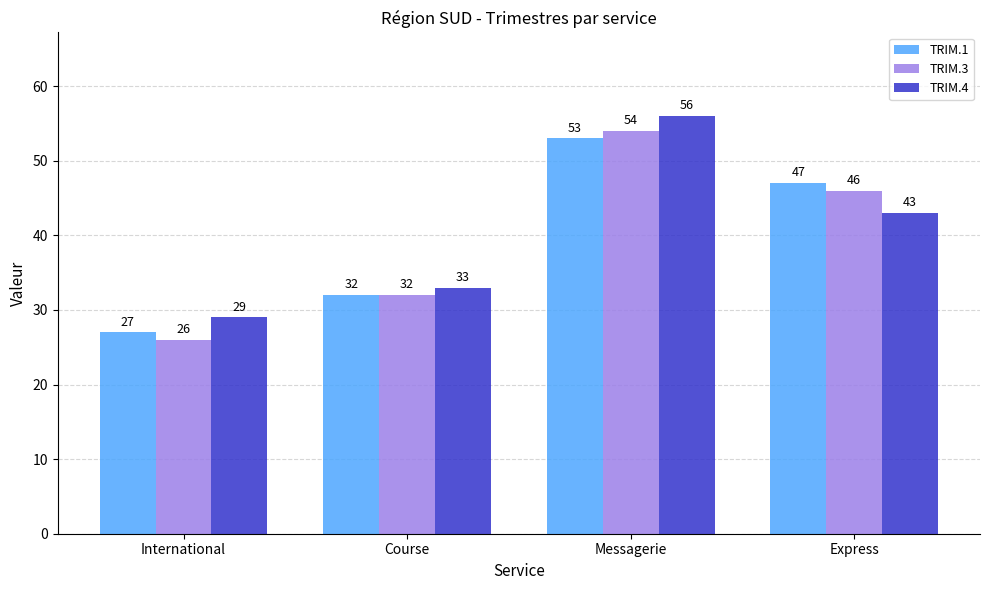

Which series has the widest spread of values?

TRIM.3